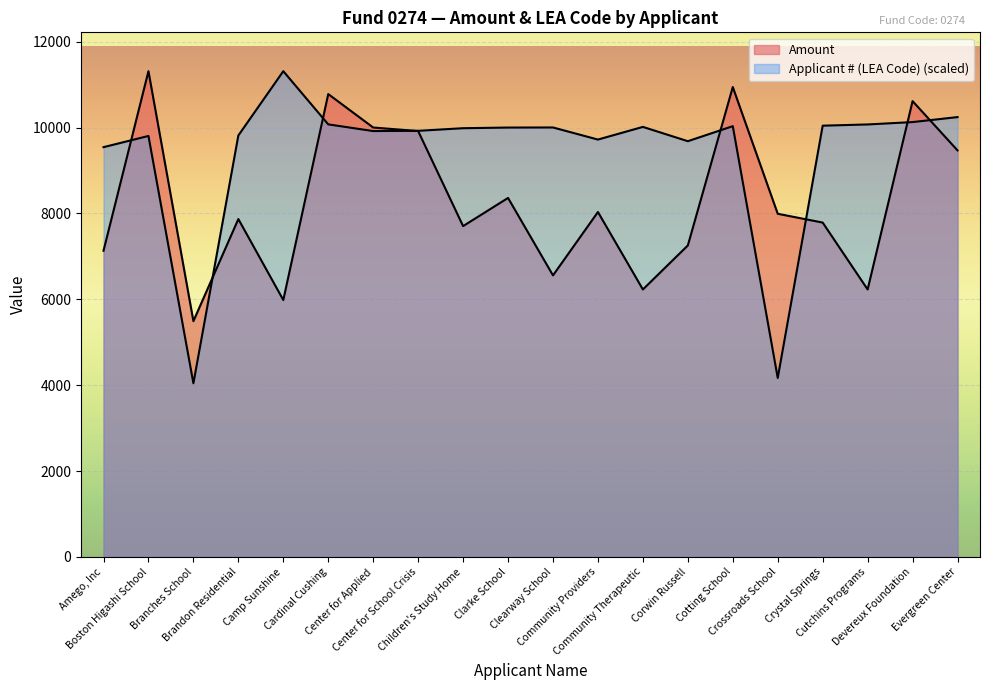

Which series has the largest total across all categories?

Applicant # (LEA Code)